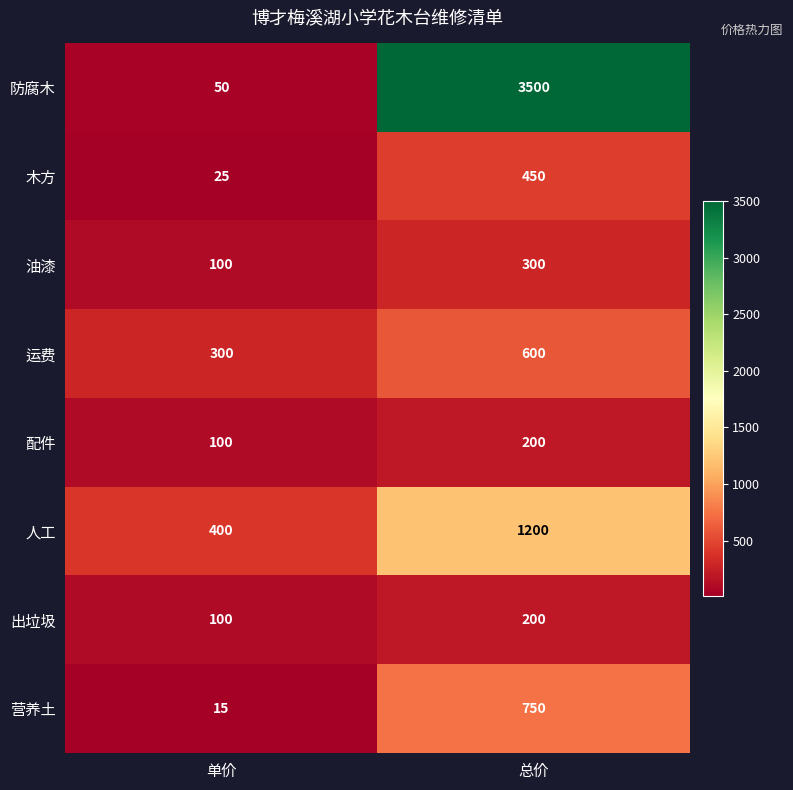

Read the 出垃圾 value at 单价, to the nearest 10.

100